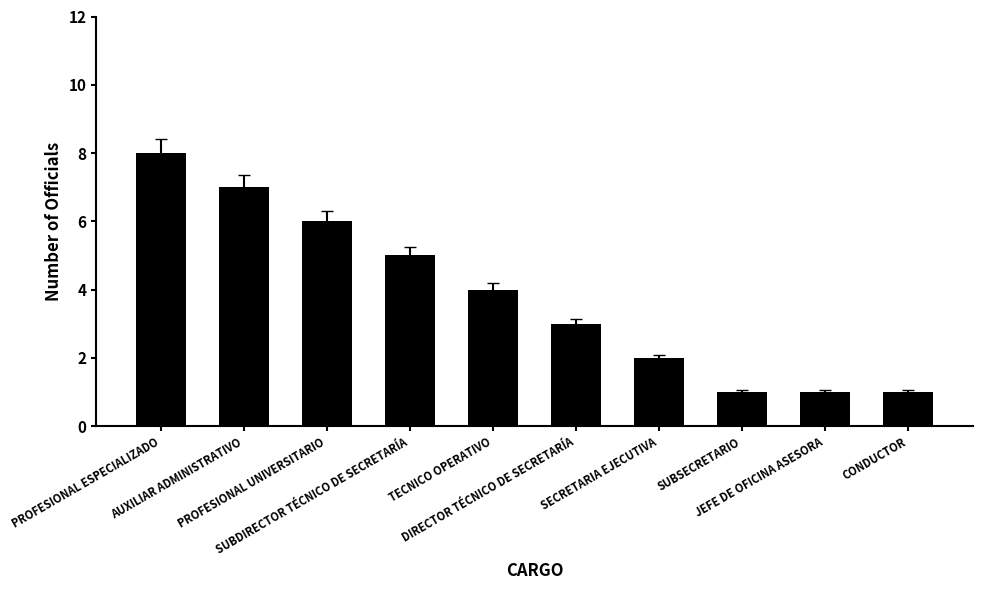

True or false: the data shows 1 at SUBSECRETARIO.

True